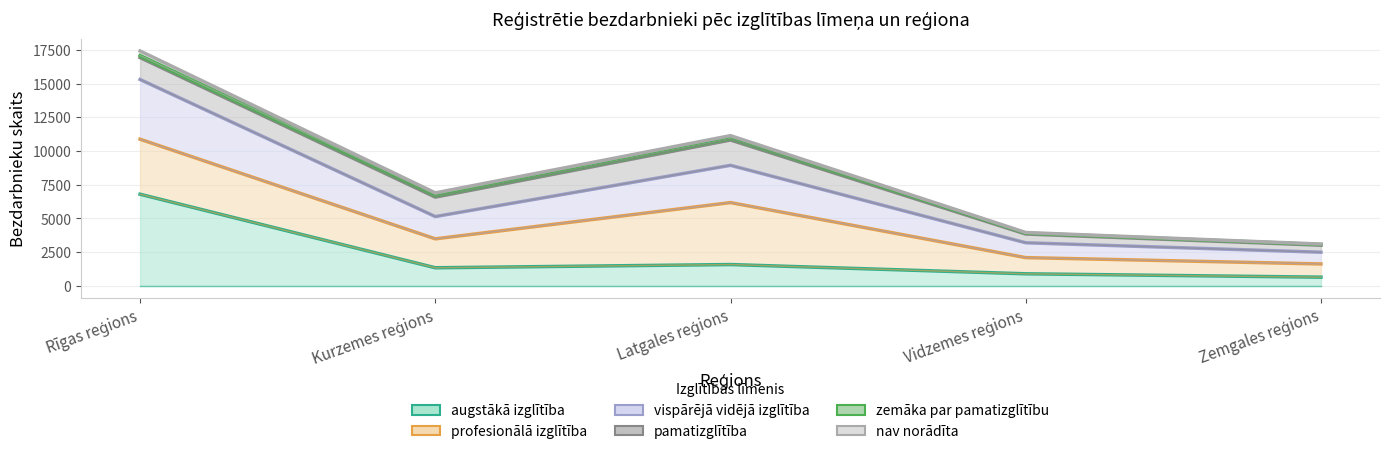

How many values in the vispārējā vidējā izglītība series are below 5143?

2